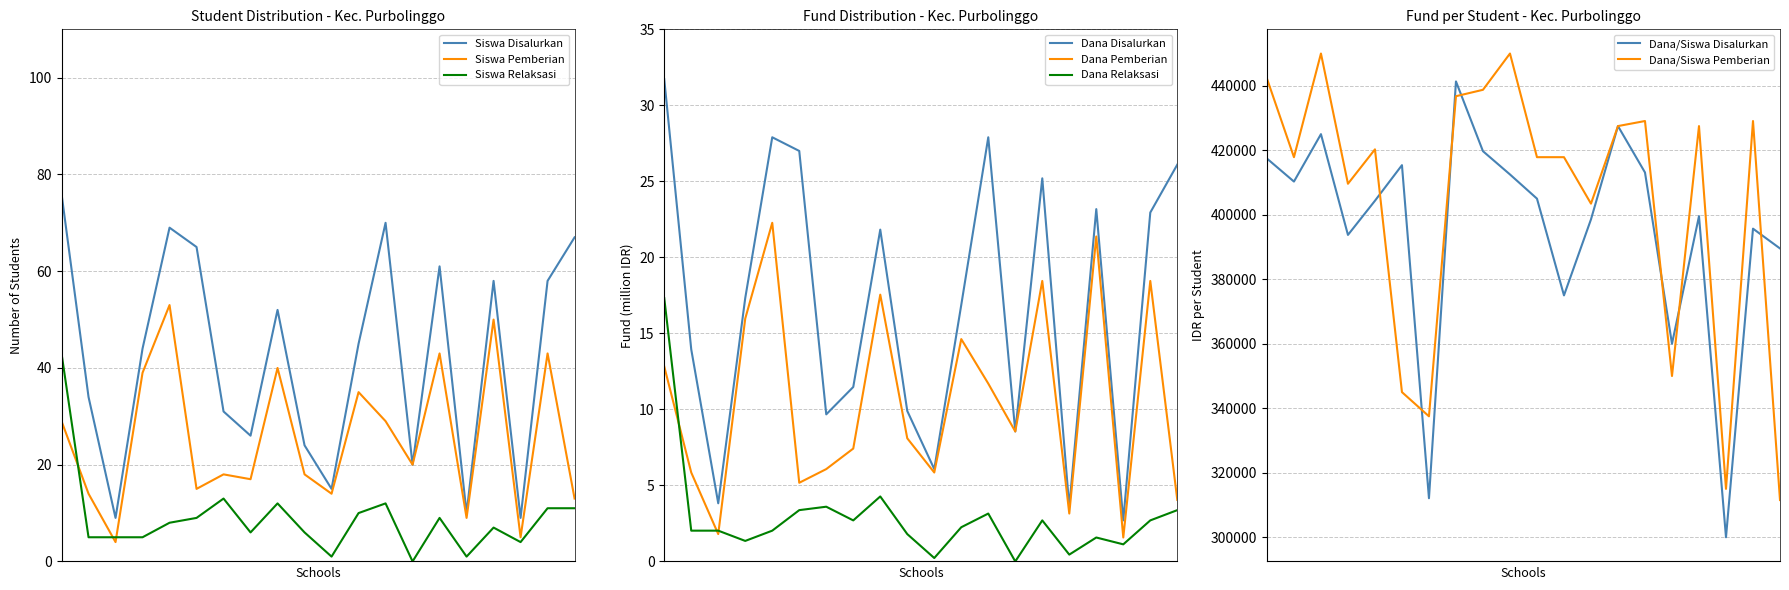

What is the minimum value for Dana Pemberian?

1.6